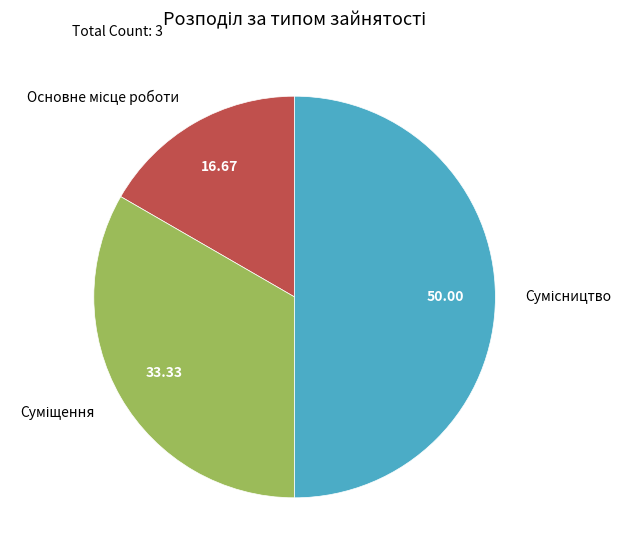

Rank the categories by value from lowest to highest.

Основне місце роботи, Суміщення, Сумісництво